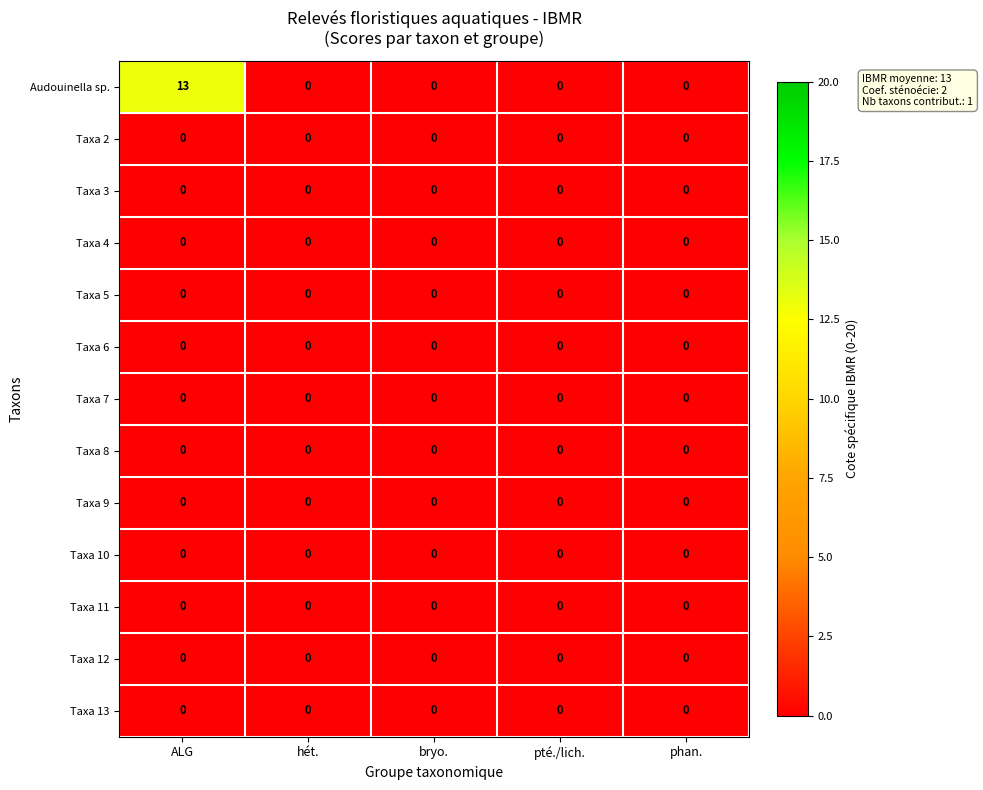

At how many categories does at least one series exceed 8?

1